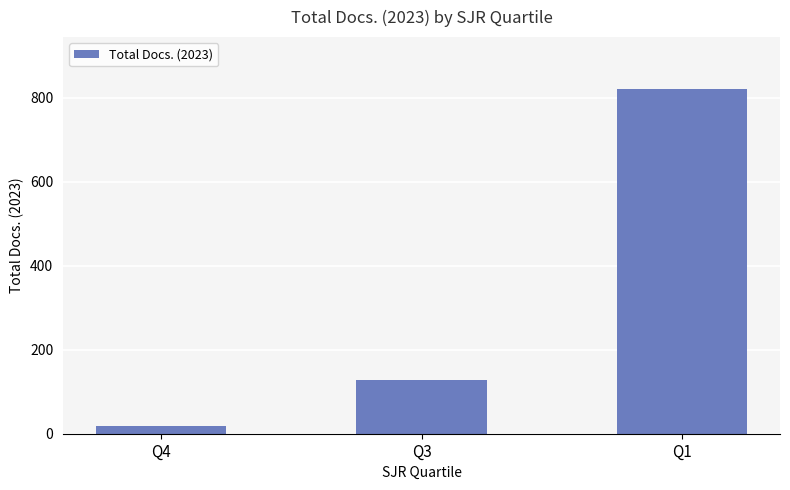

Which category has the lowest value across all series?

Q4